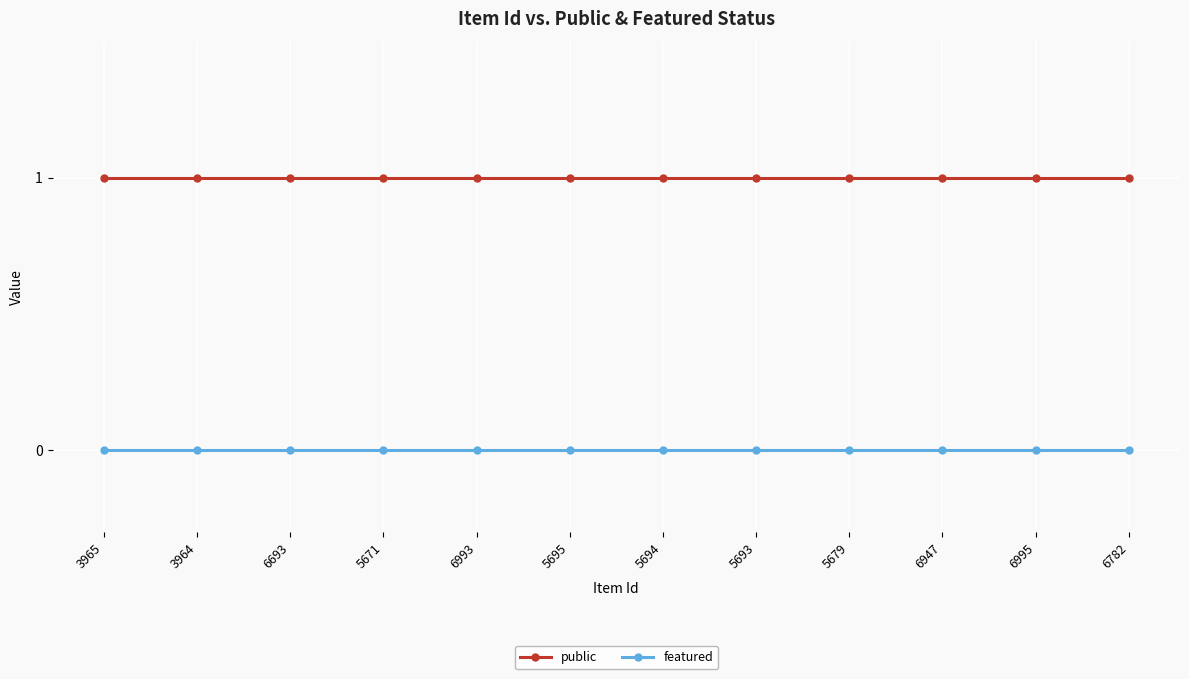

What is the spread (max minus min) of values at 5693?

1